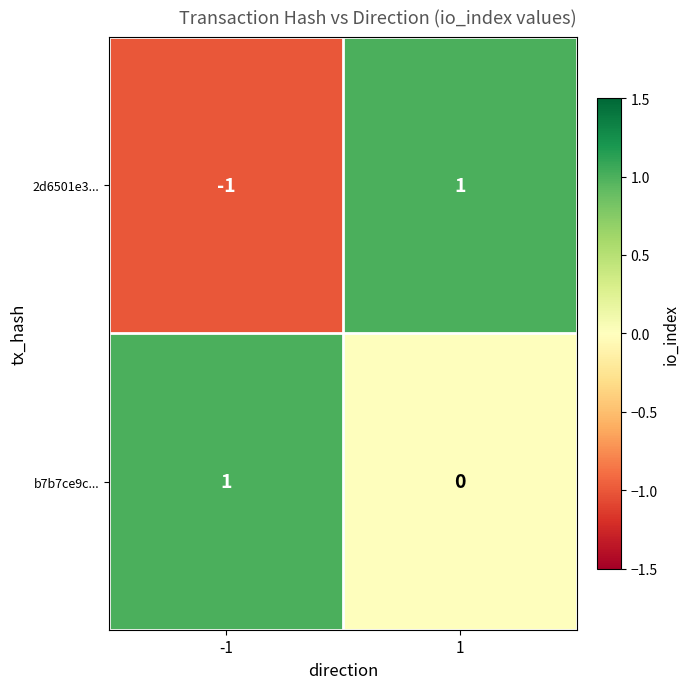

Reading right to left, what are all the values shown in this chart?

2d6501e3...: 1=1	-1=-1
b7b7ce9c...: 1=0	-1=1